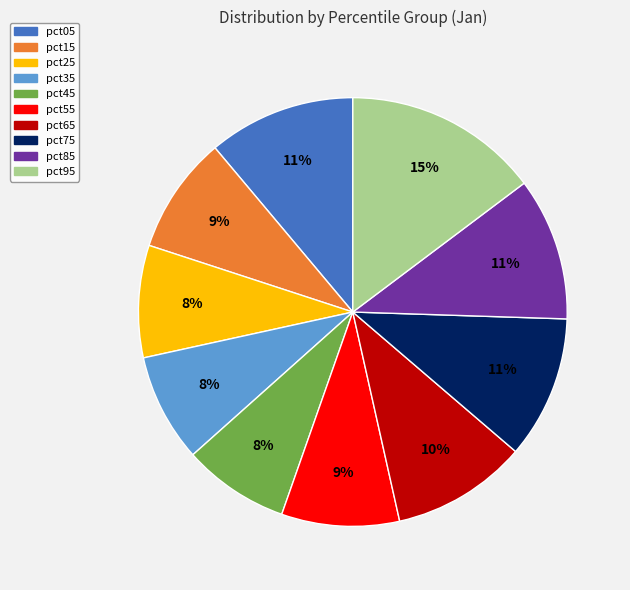

Which category has the biggest portion of the pie?

pct95